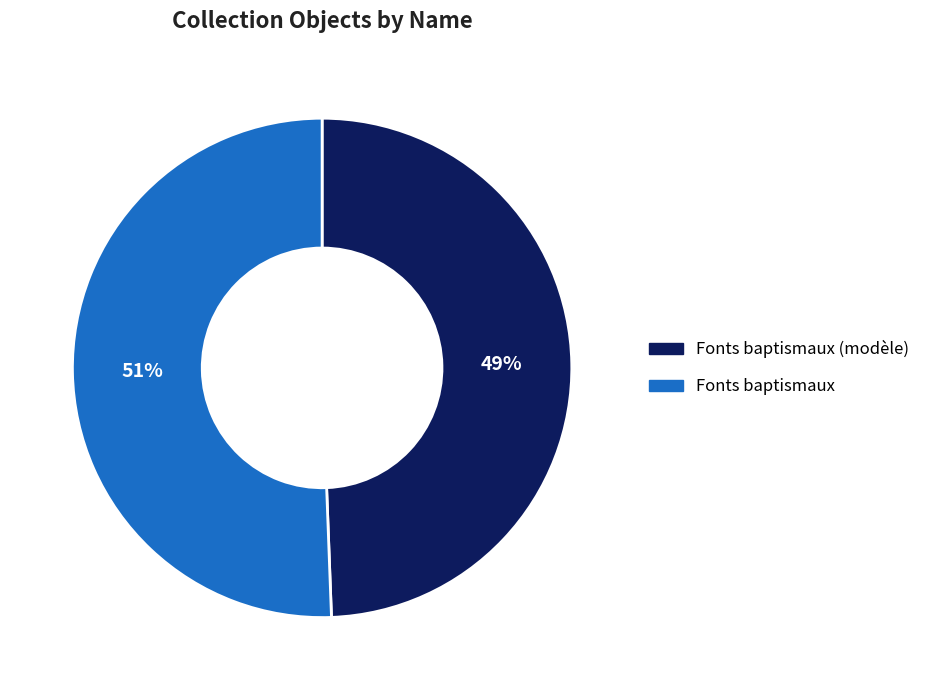

Is there any slice that represents more than half of the pie?

Yes